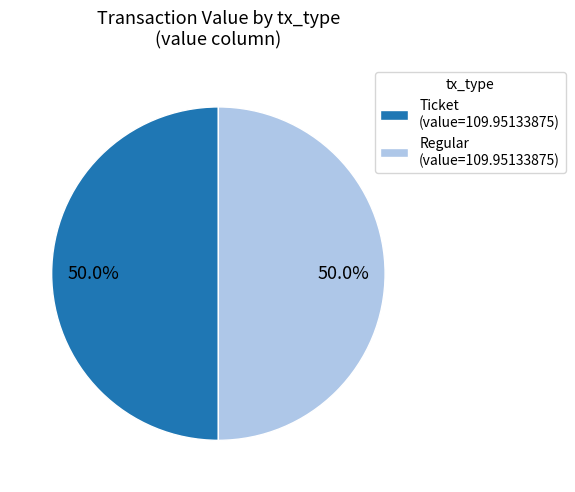

What percentage do Ticket (value=109.95133875) and Regular (value=109.95133875) together represent?

100.0%